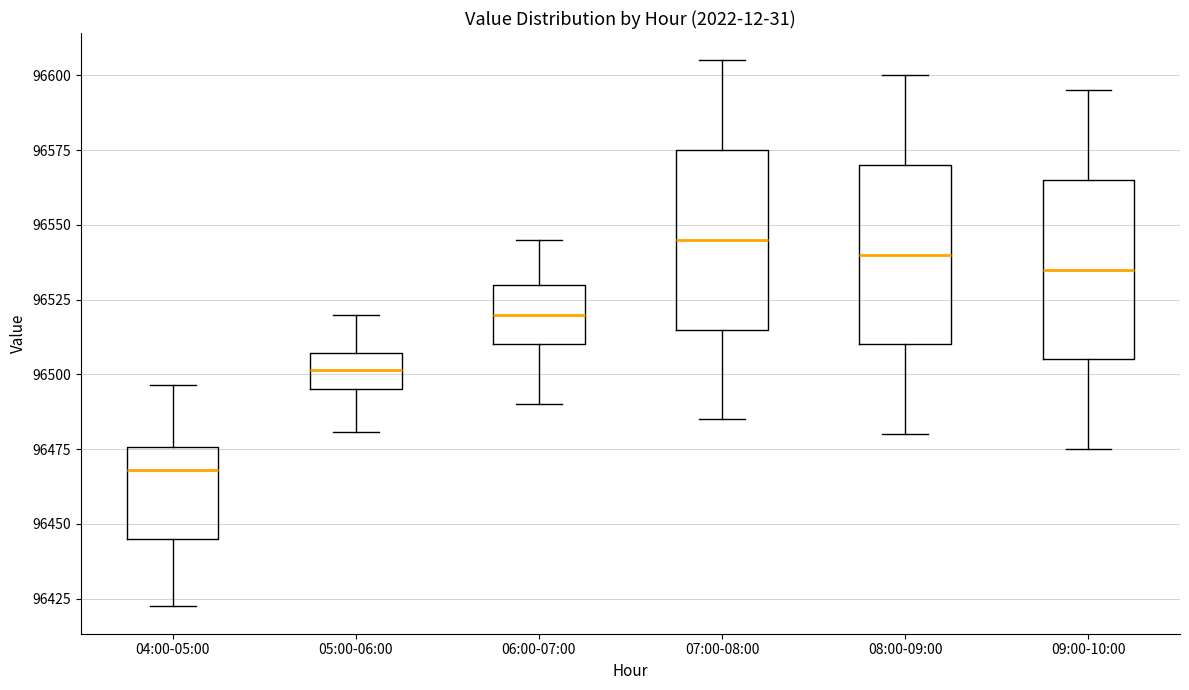

Which box has the highest median line?

07:00-08:00